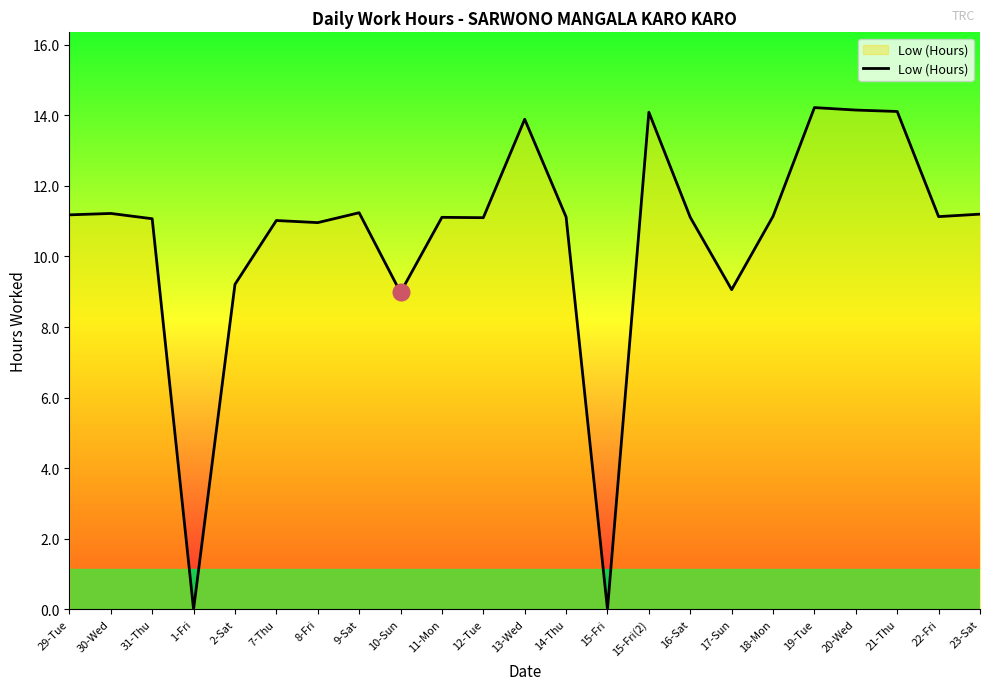

Between 23-Sat and 1-Fri, which is larger?

23-Sat